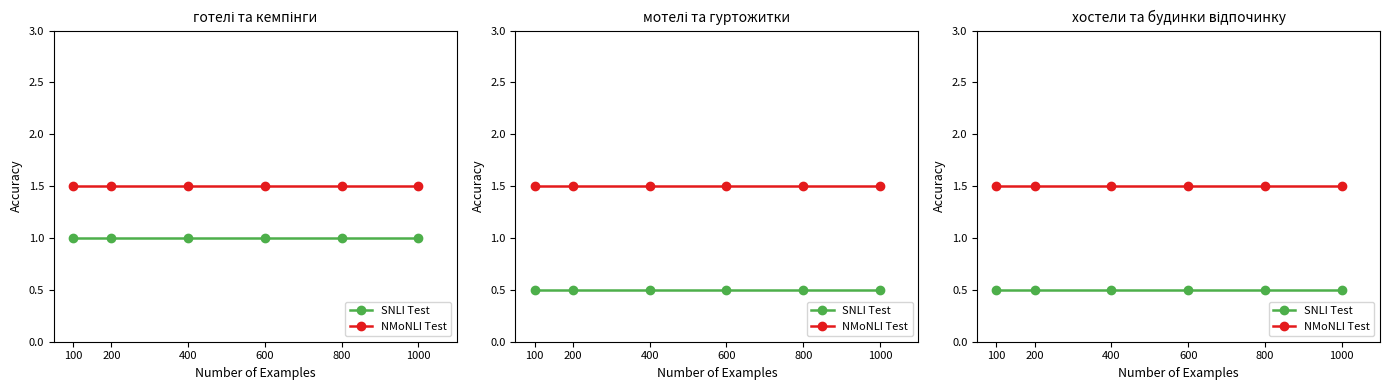

True or false: SNLI Test has a value of 0.5 at 600.

True